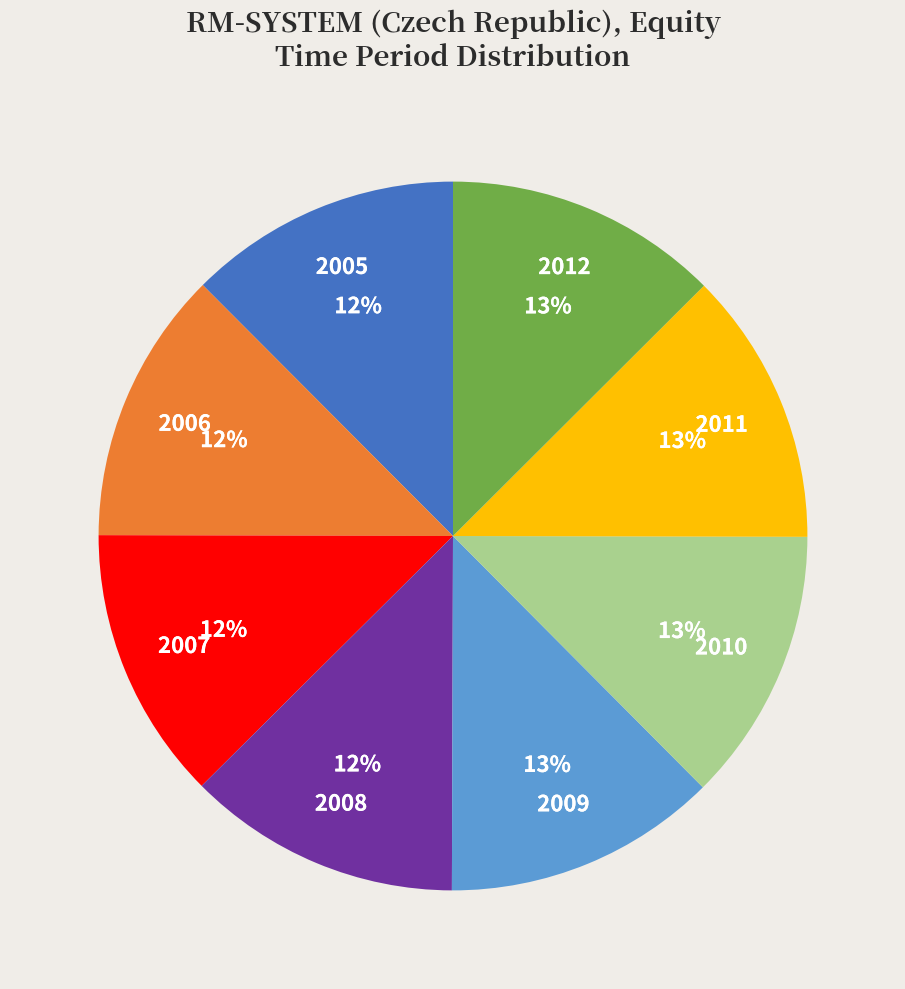

Combined, do 2007 and 2006 account for over 50%?

No